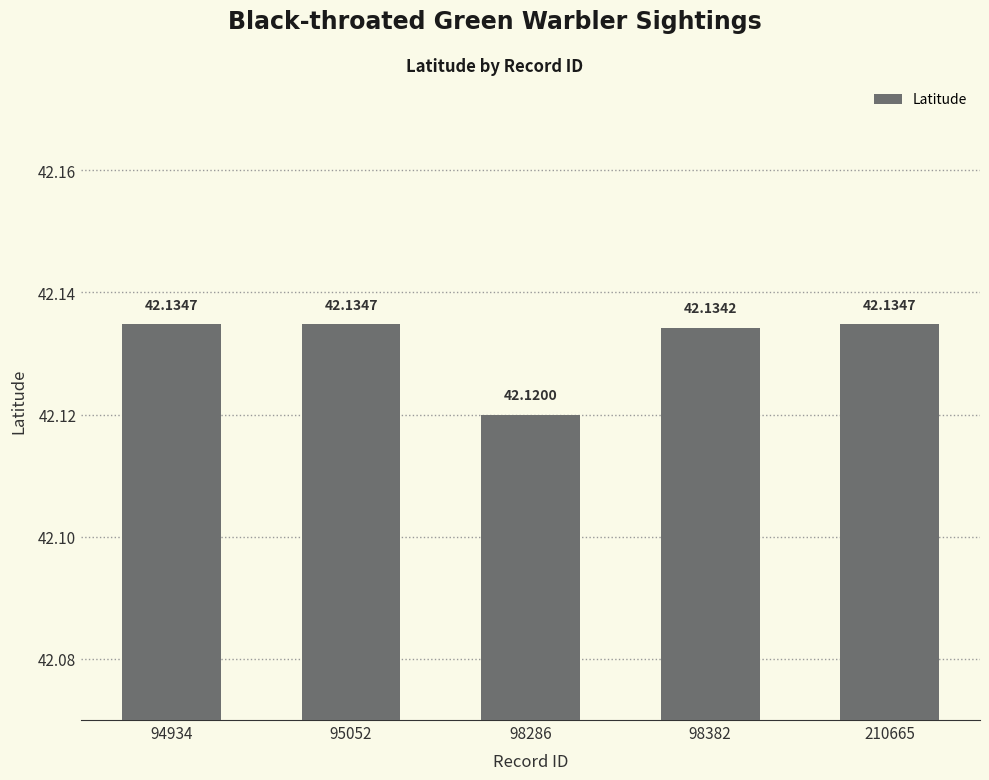

Reading right to left, list all the values displayed in this chart.

42.1	42.1	42.1	42.1	42.1